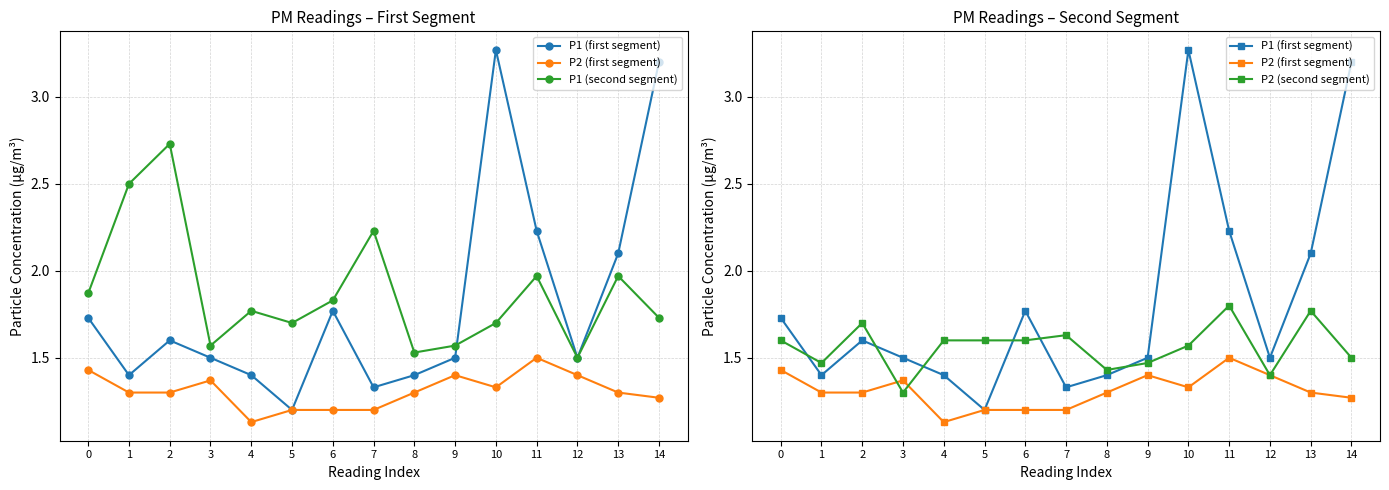

What is the value of the P1 (second segment) point at the 4th from the left?

1.6